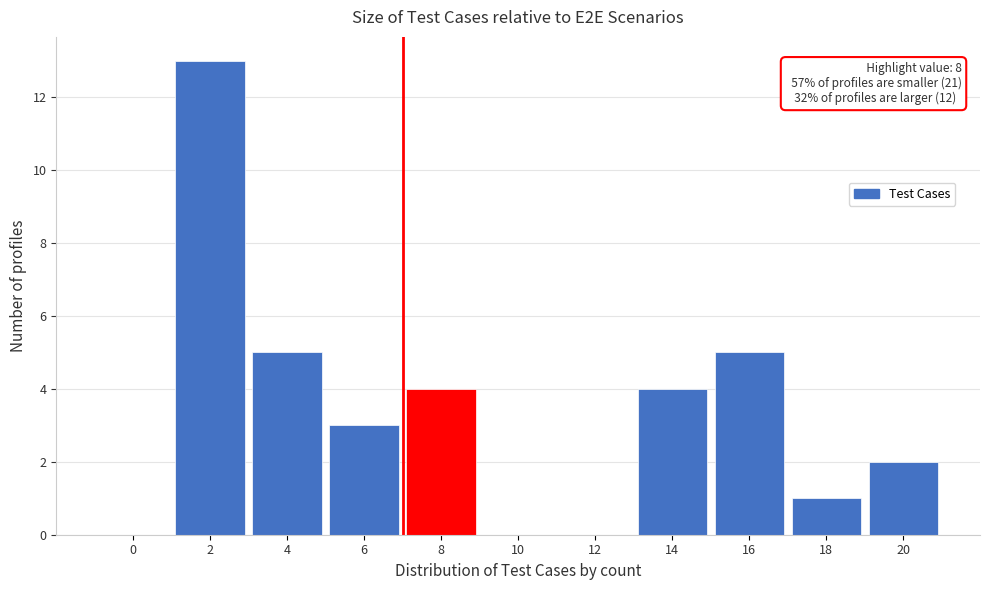

Reading left to right, transcribe all the data shown in this chart.

0=0	2=13	4=5	6=3	8=4	10=0	12=0	14=4	16=5	18=1	20=2